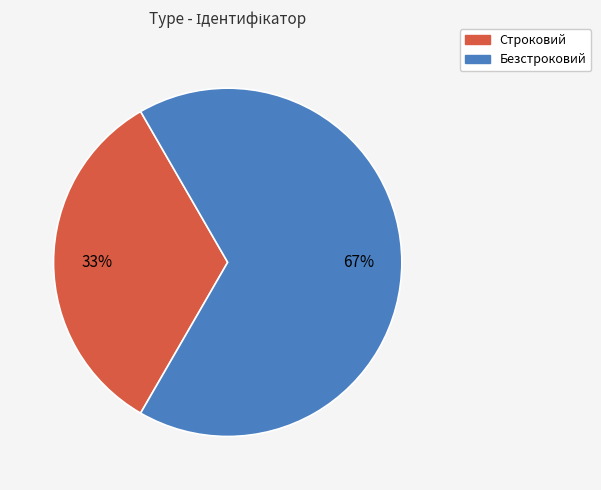

Which slice represents more than half of the pie?

Безстроковий